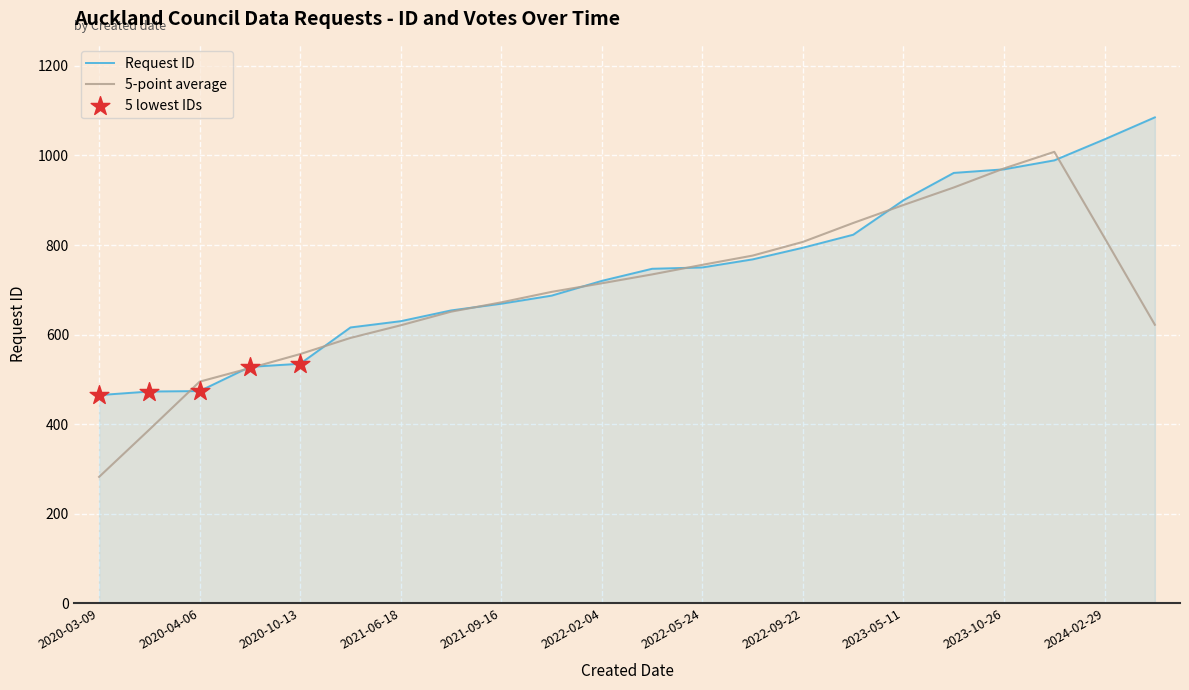

Which series has the largest range (max minus min)?

5-point average